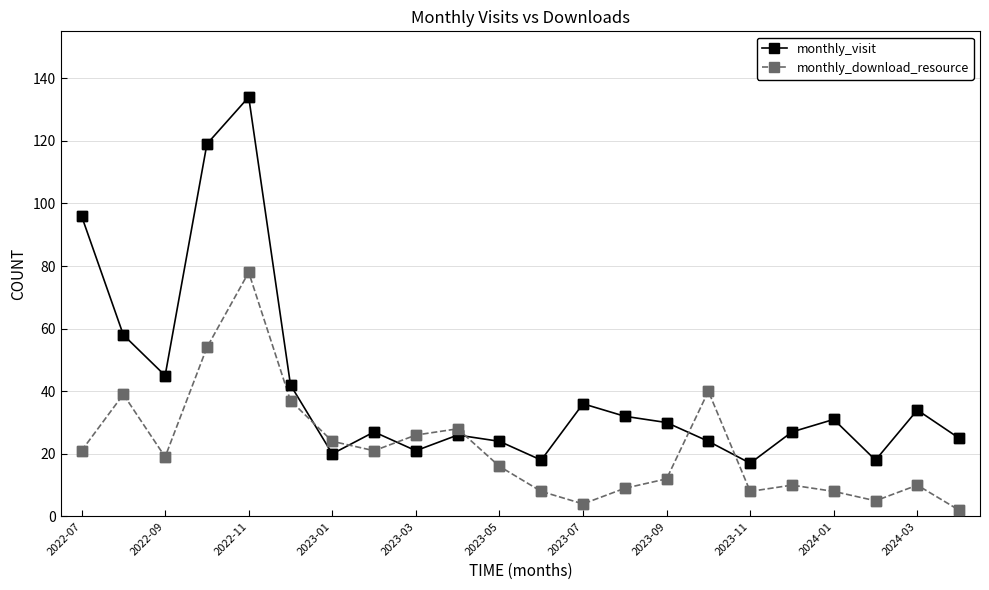

Which series has the widest spread of values?

monthly_visit